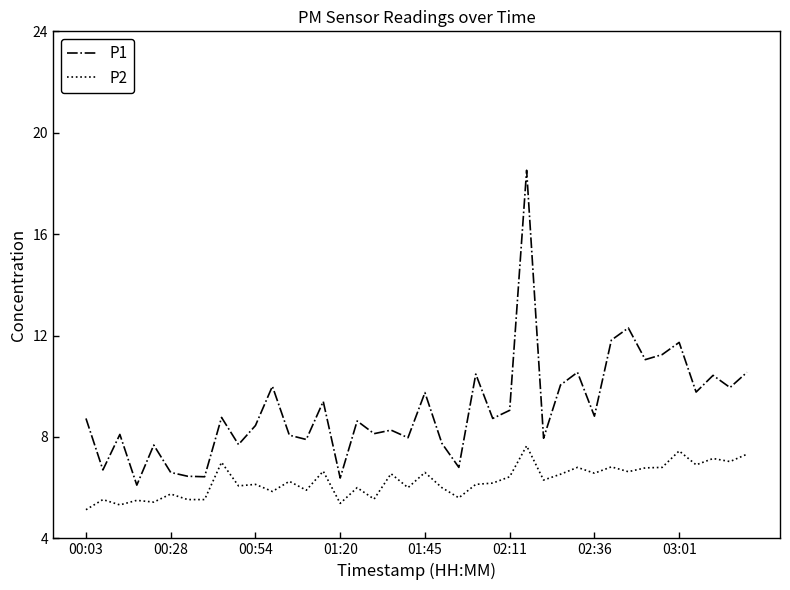

What is the sum of all P2 values?

250.7